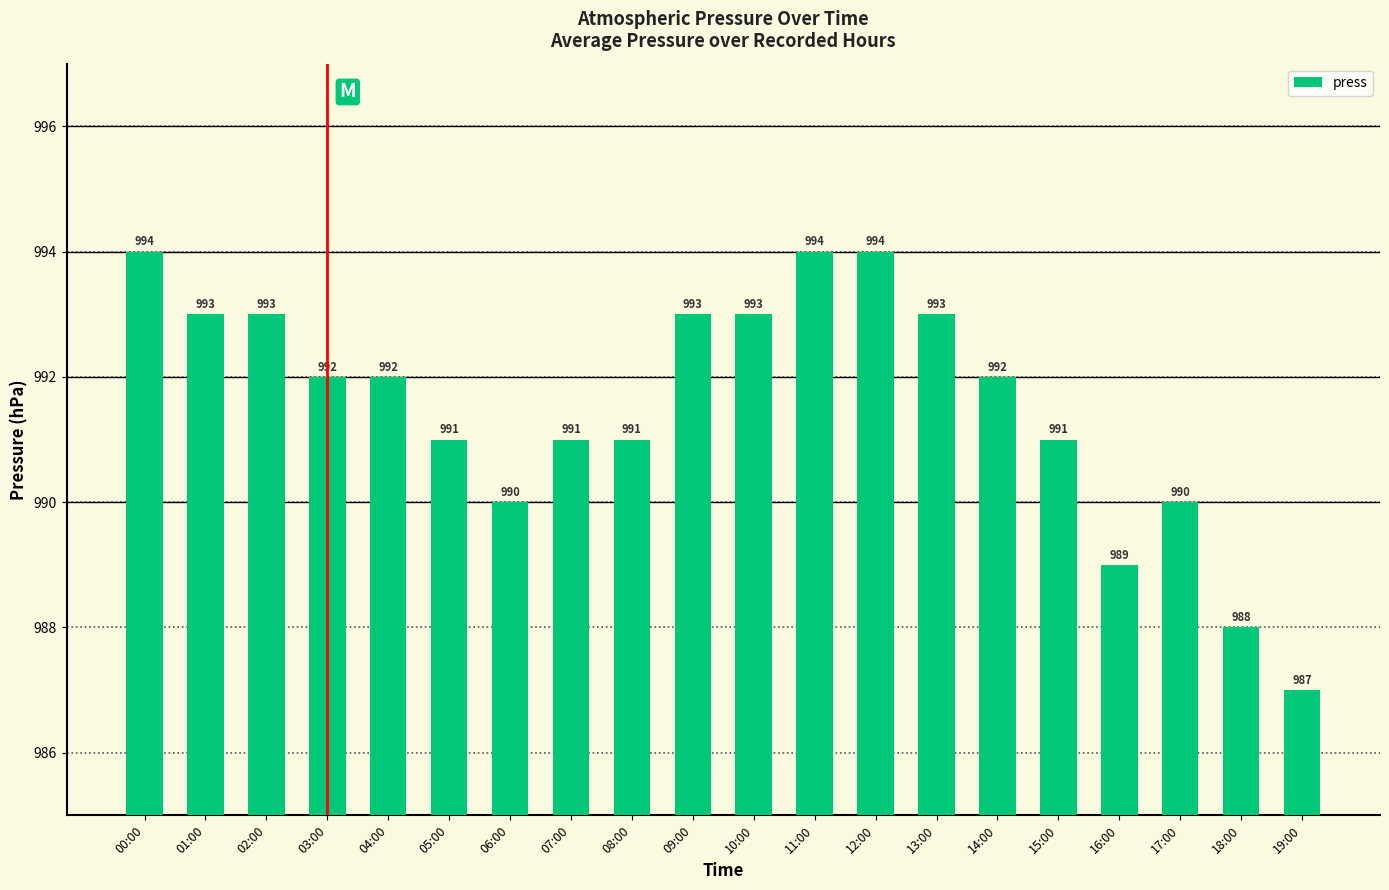

The chart shows a value of 988 at 18:00. True or false?

True